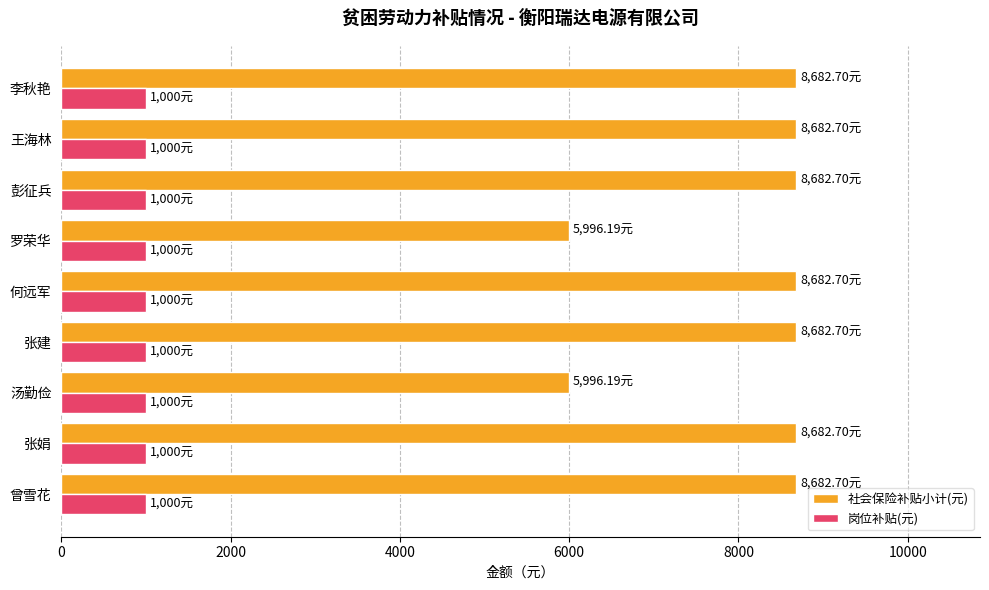

List the series in order of their peak value, highest first.

社会保险补贴小计(元), 岗位补贴(元)